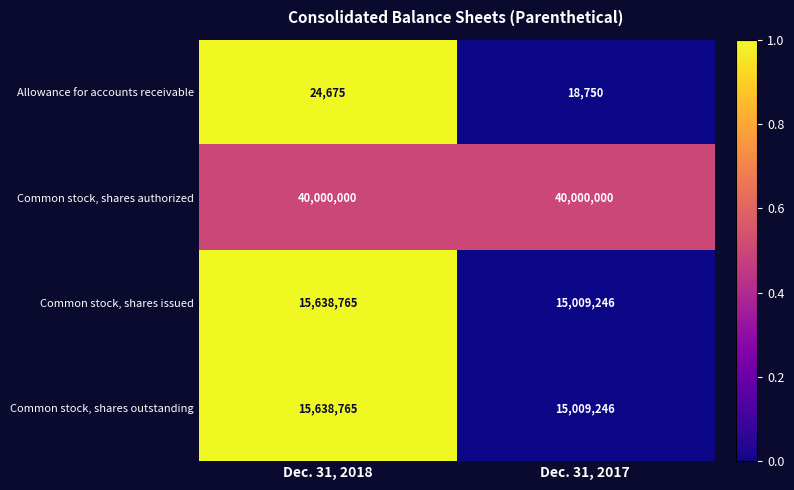

Read the Common stock, shares issued value at Dec. 31, 2017.

15009246